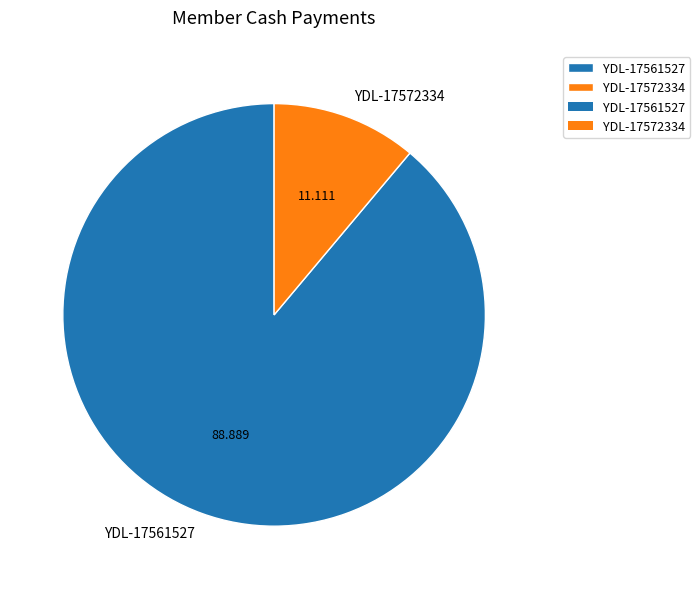

Is there a majority slice in this chart?

Yes